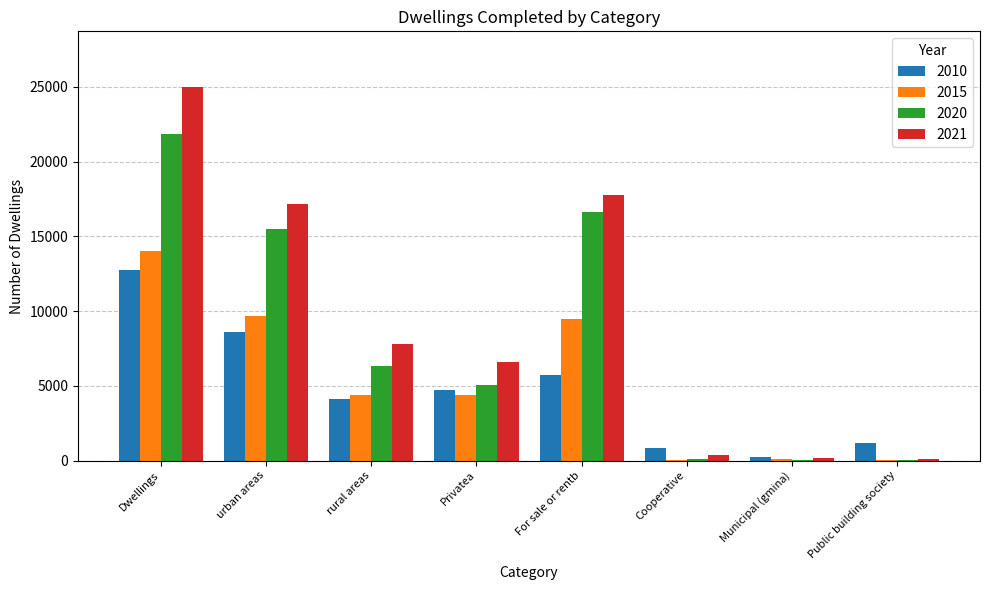

Is the value of 2010 at Dwellings greater than the value of 2020 at rural areas?

Yes